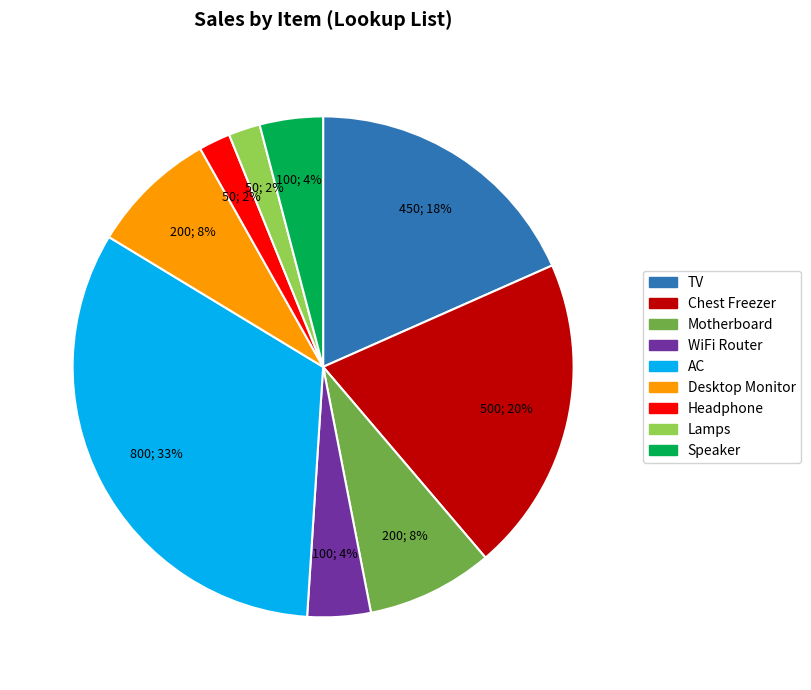

How many slices are in this pie chart?

9